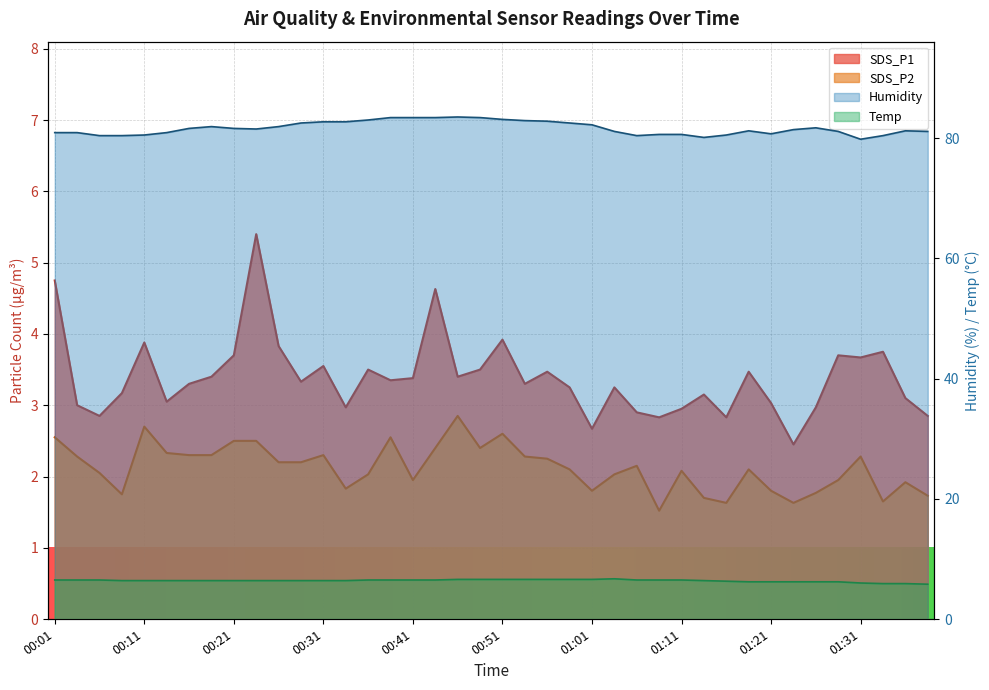

At which category is the sum across all series the highest?

00:43